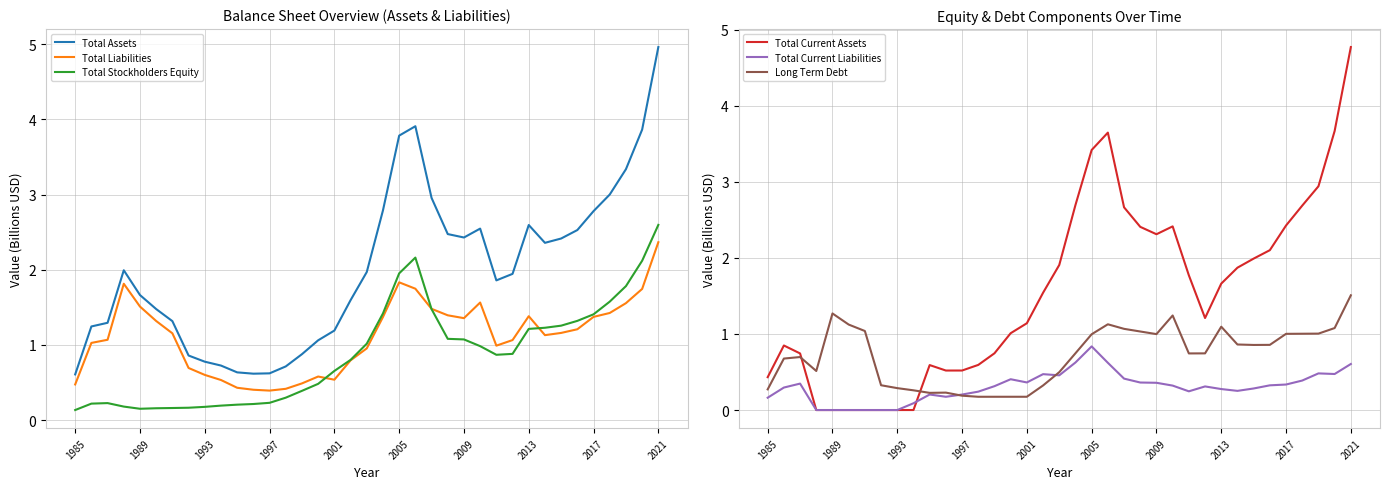

What is the lowest value of the Total Assets series?

0.6